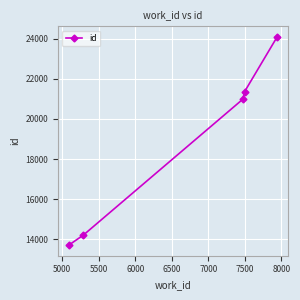

What is the sum of all values?

94348